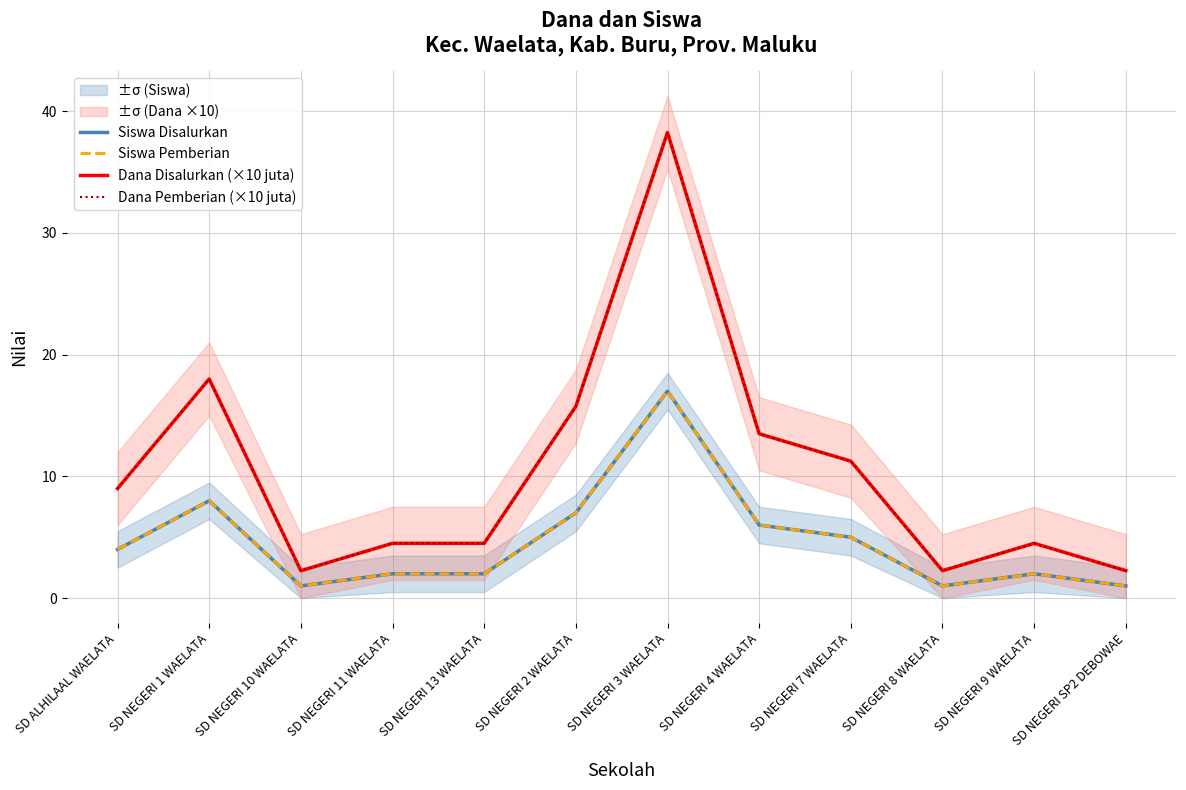

What is the value of the Dana Pemberian (×10 juta) point at the 1st from the left?

9.0